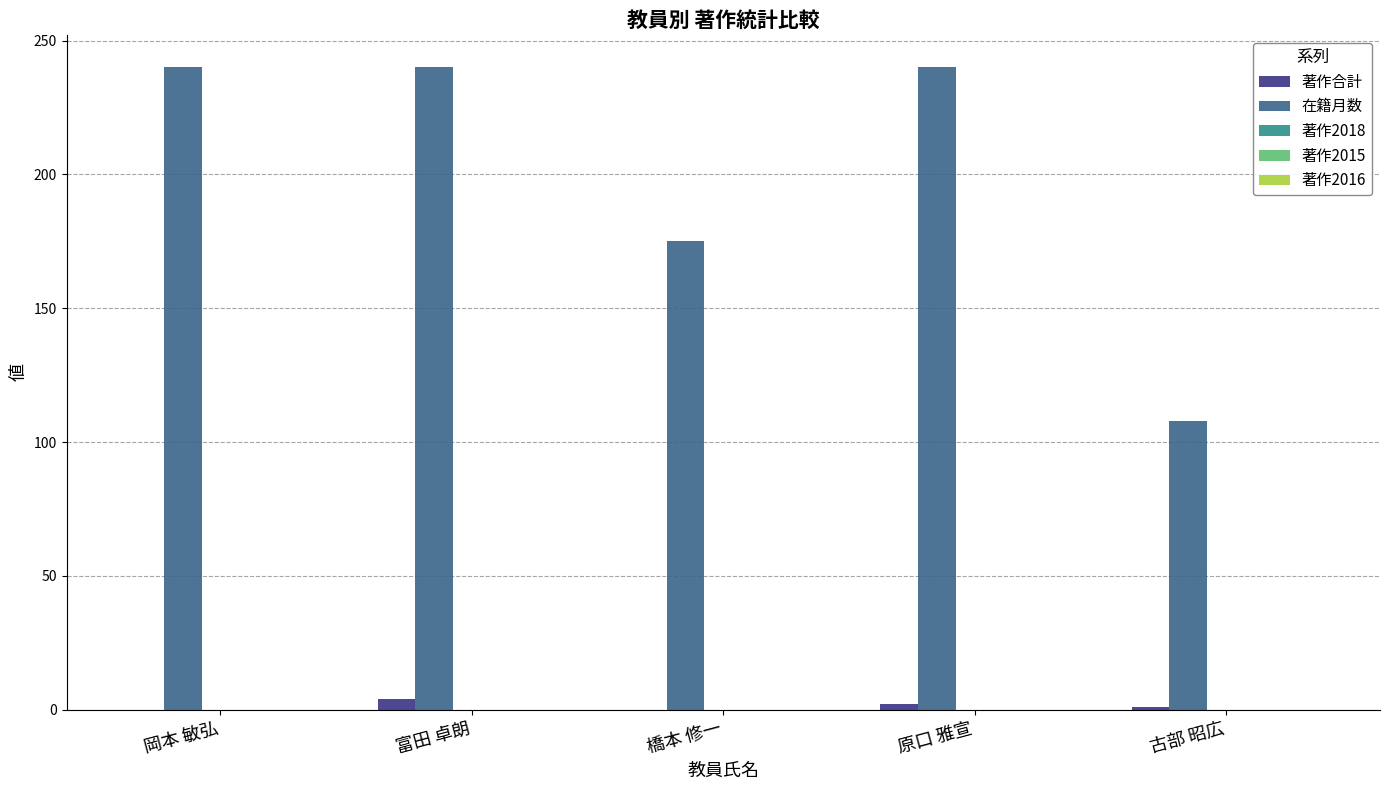

Is it true that 著作合計 equals 0 at 岡本 敏弘?

True